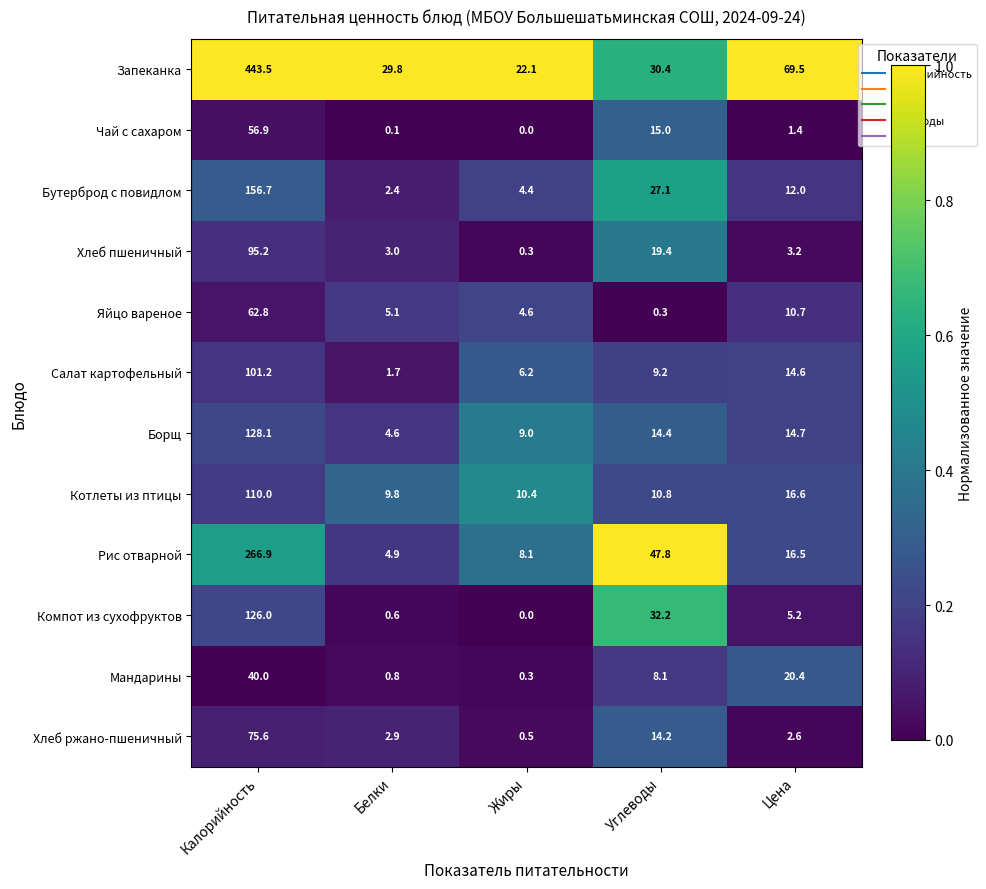

What is the sum of all Бутерброд с повидлом values?

202.6